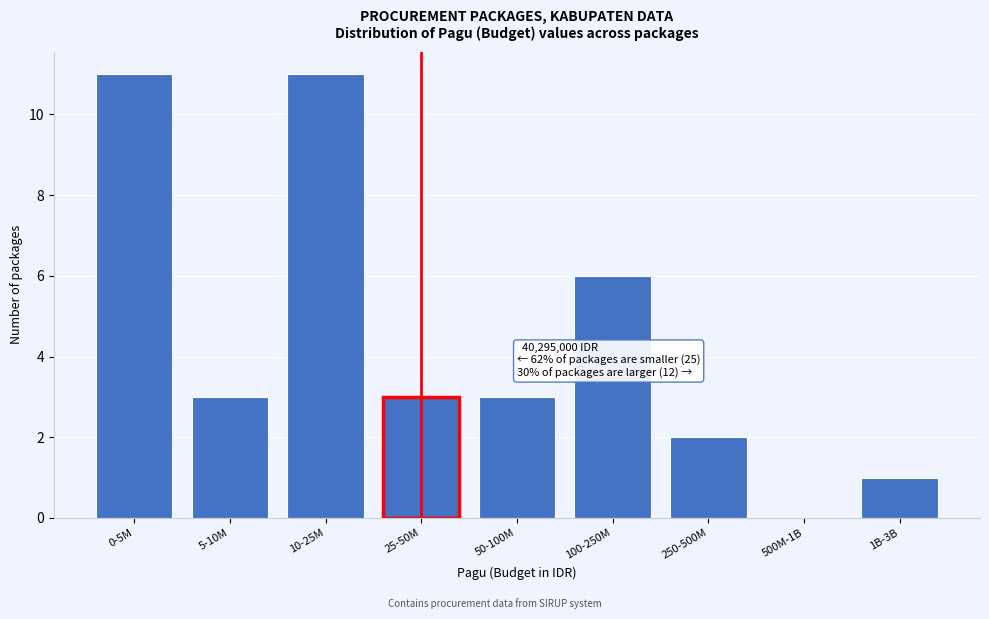

Reading left to right, list all the values displayed in this chart.

0-5M=11	5-10M=3	10-25M=11	25-50M=3	50-100M=3	100-250M=6	250-500M=2	500M-1B=0	1B-3B=1